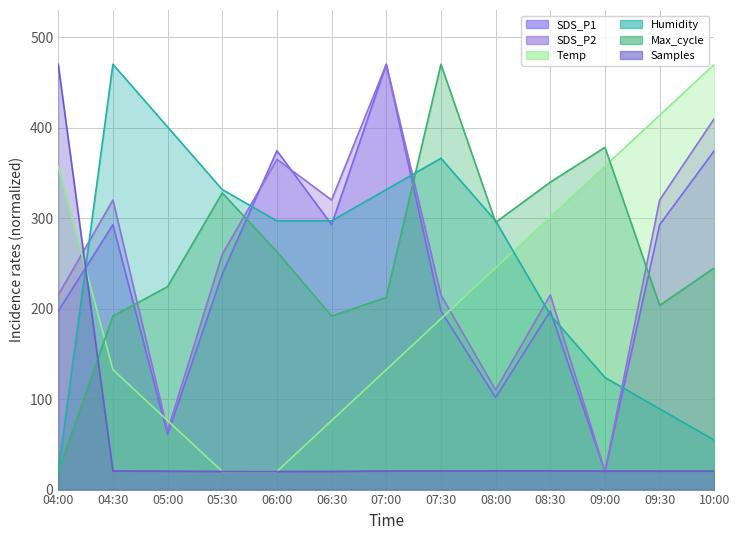

What is the difference between the SDS_P2 values at 05:30 and 04:30?

60.0